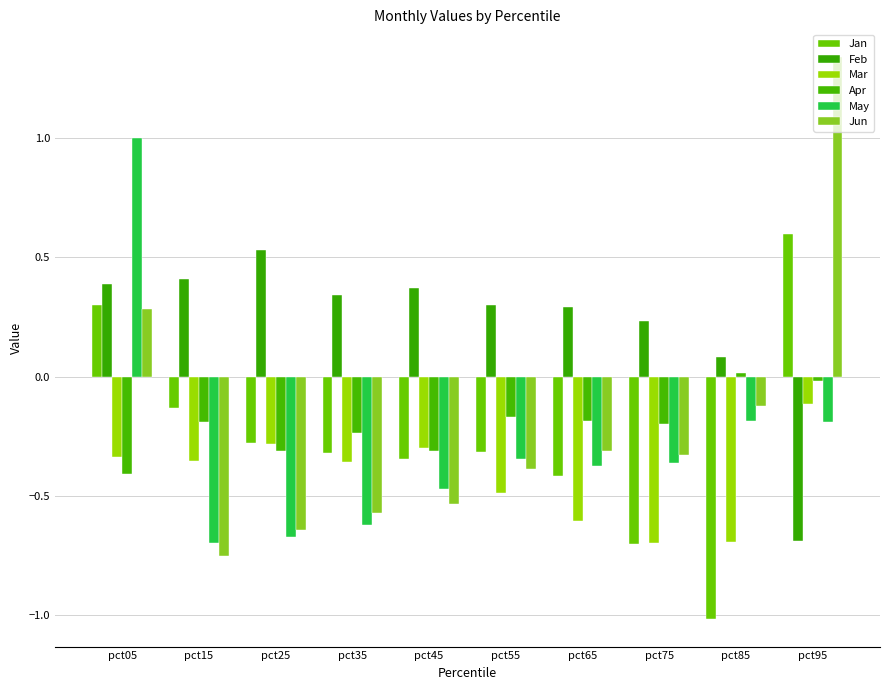

What is the maximum value for Mar?

-0.1